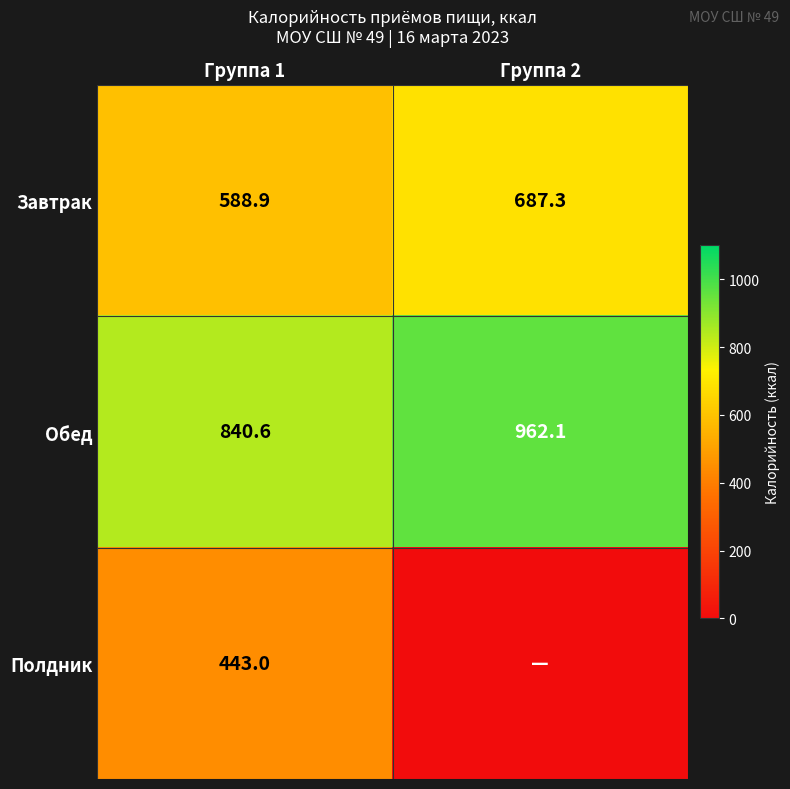

Where does the Завтрак series first go above 687?

Группа 2